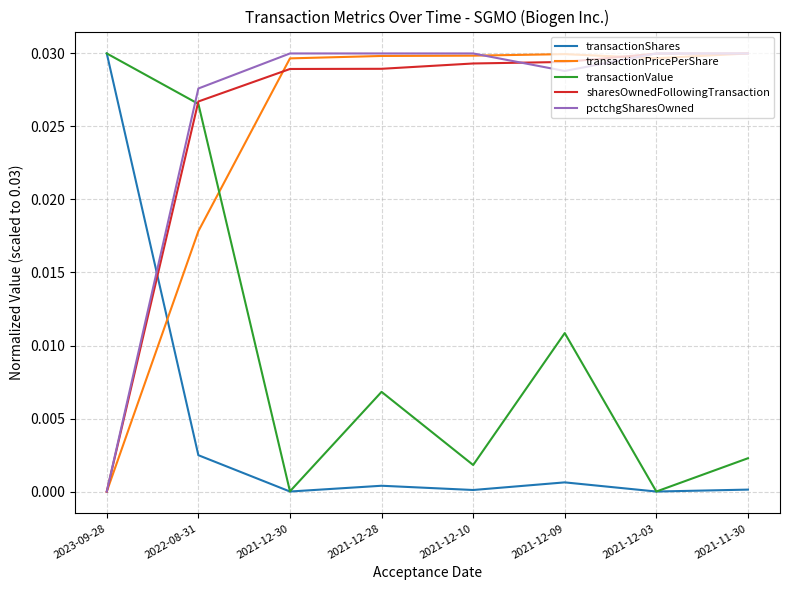

True or false: transactionPricePerShare and transactionValue cross at least once.

True